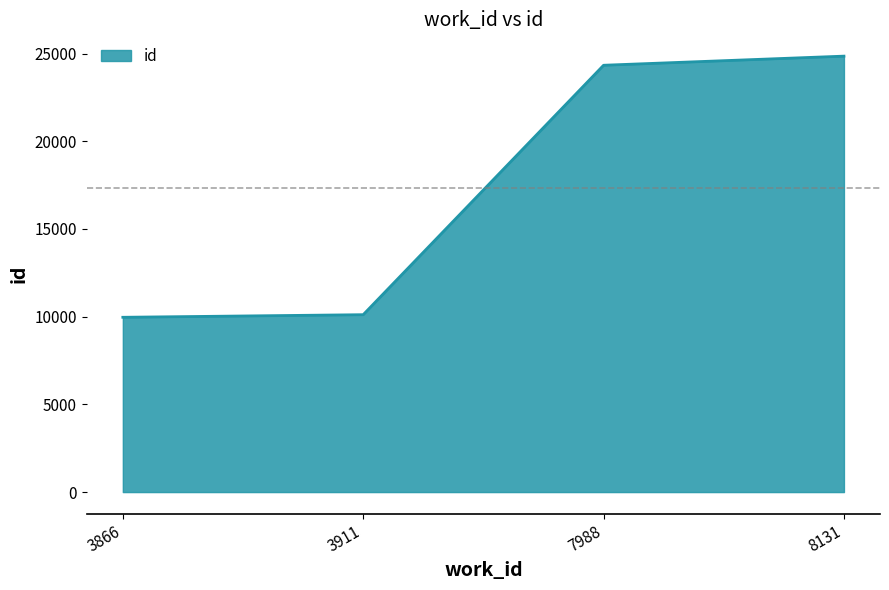

What is the sum of all values?

69272